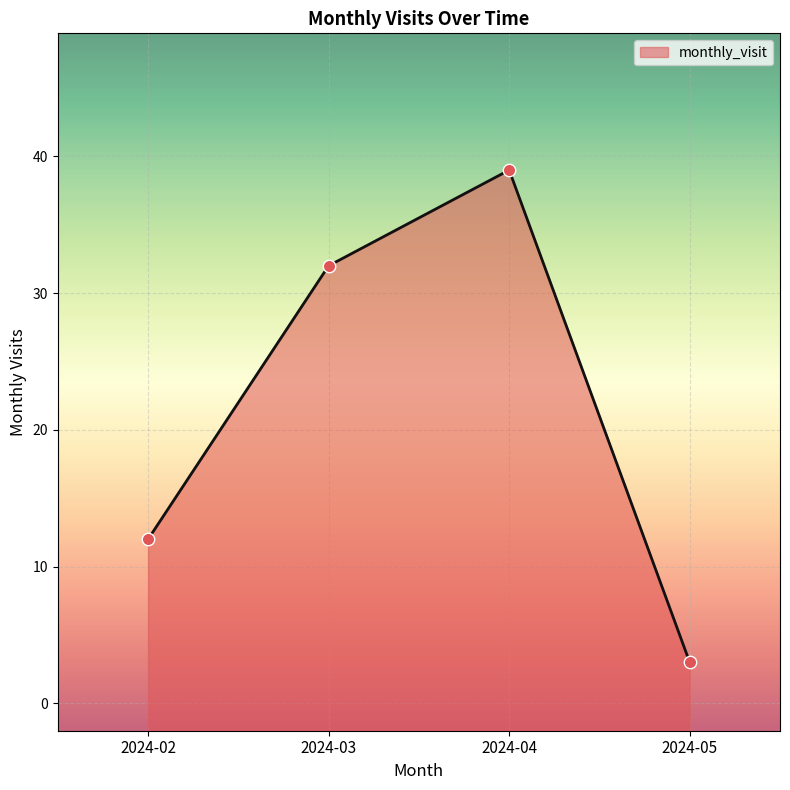

Which has a higher value, 2024-02 or 2024-03?

2024-03